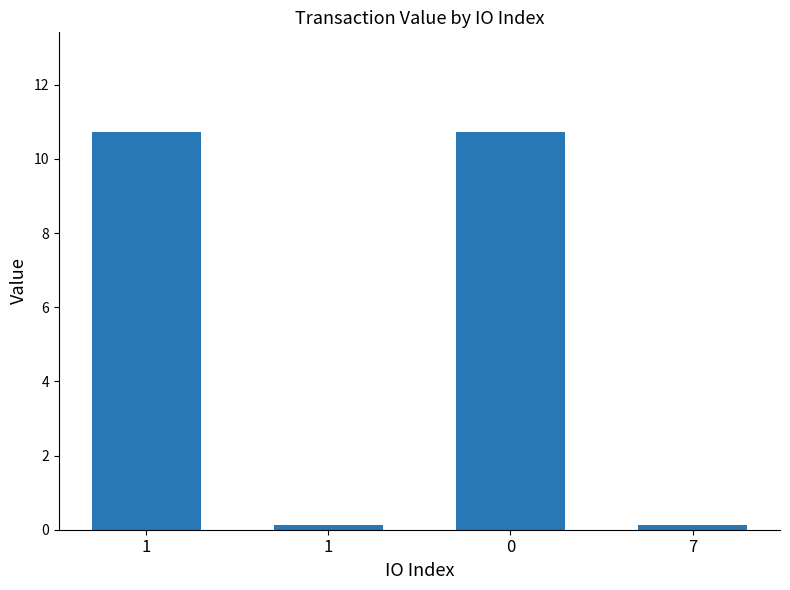

Does the chart contain any negative values?

No